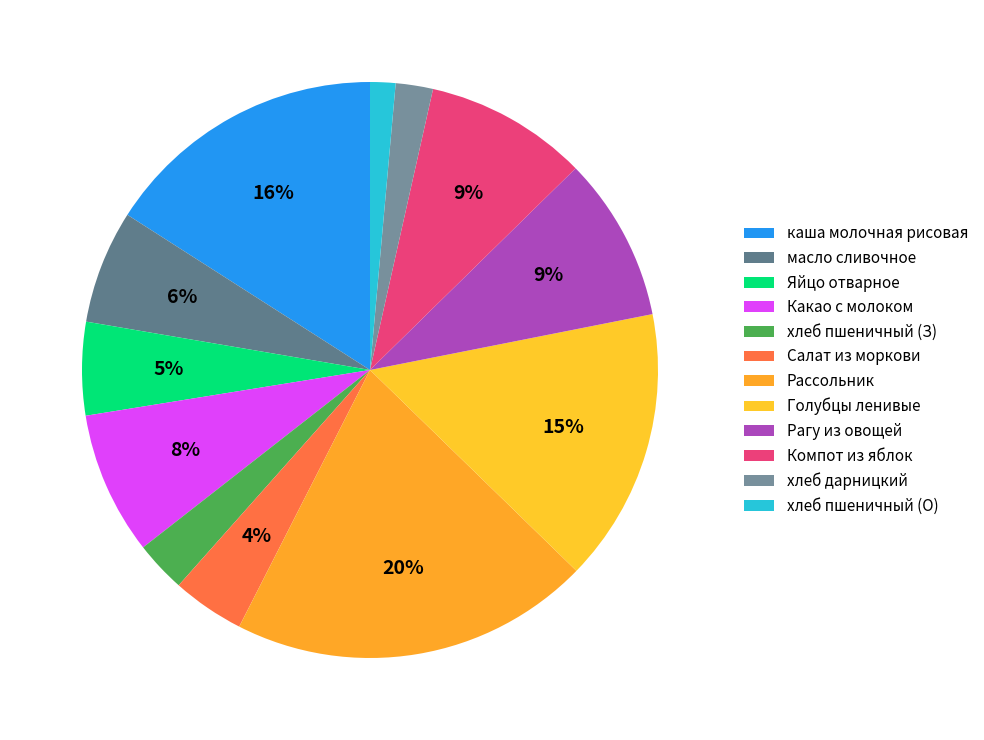

How many slices are in this pie chart?

12